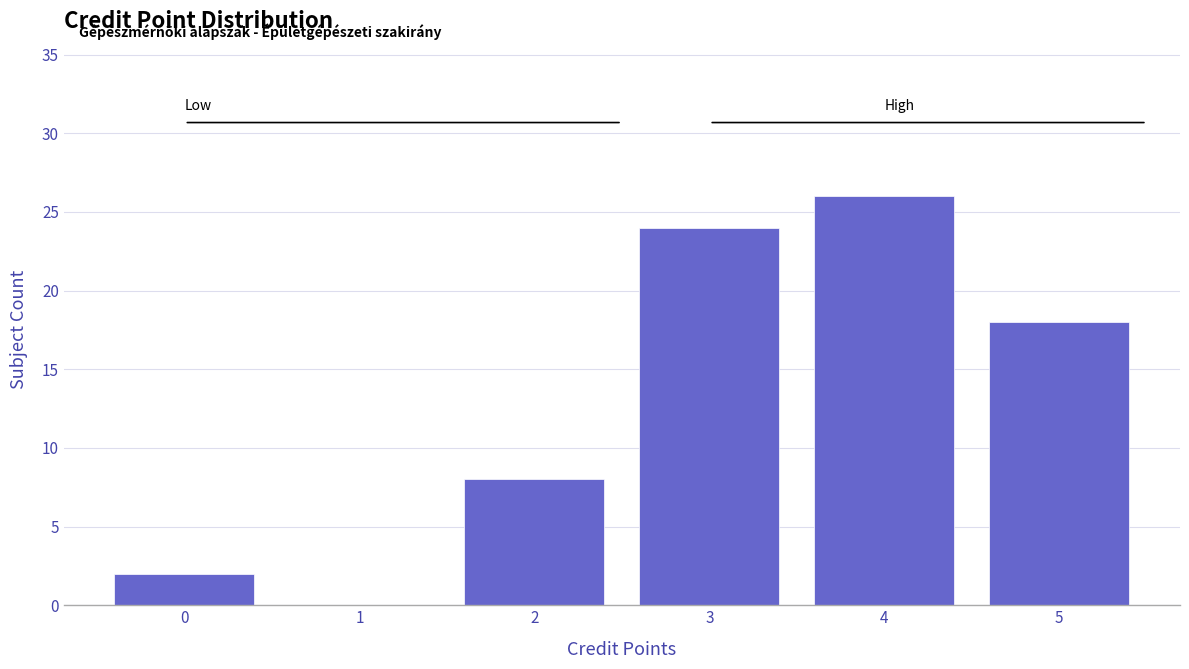

Reading right to left, extract all data points from this chart.

5=18	4=26	3=24	2=8	1=0	0=2